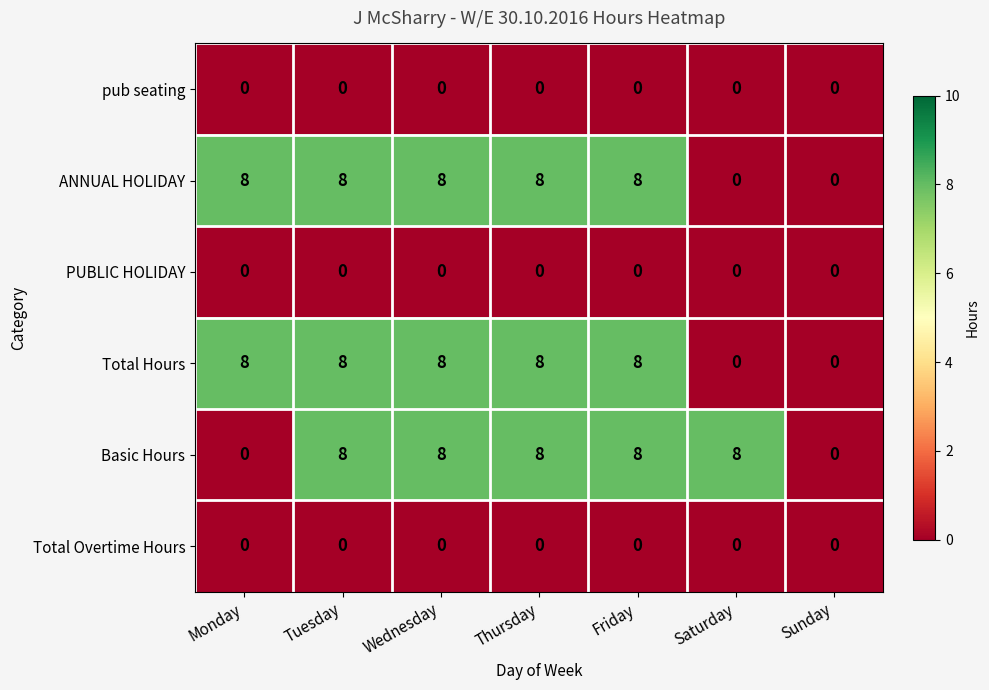

Count the number of data series in this chart.

6